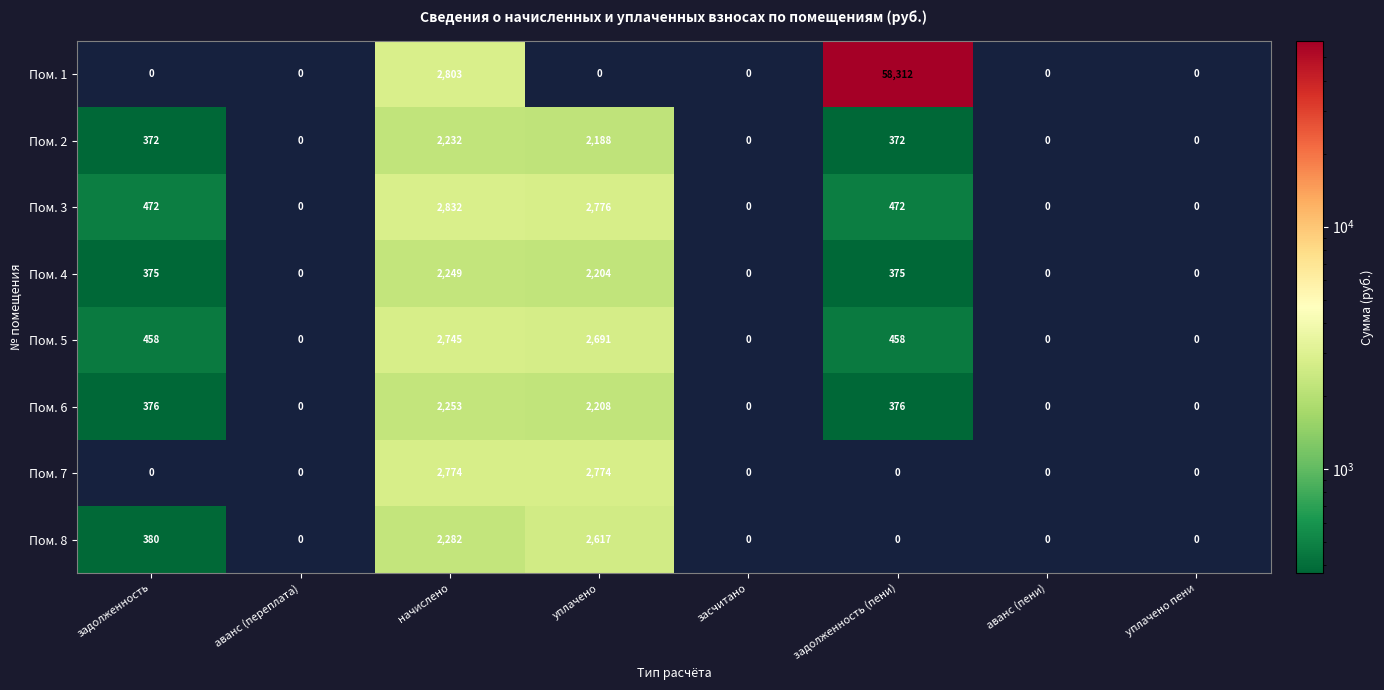

Count the number of data series in this chart.

8